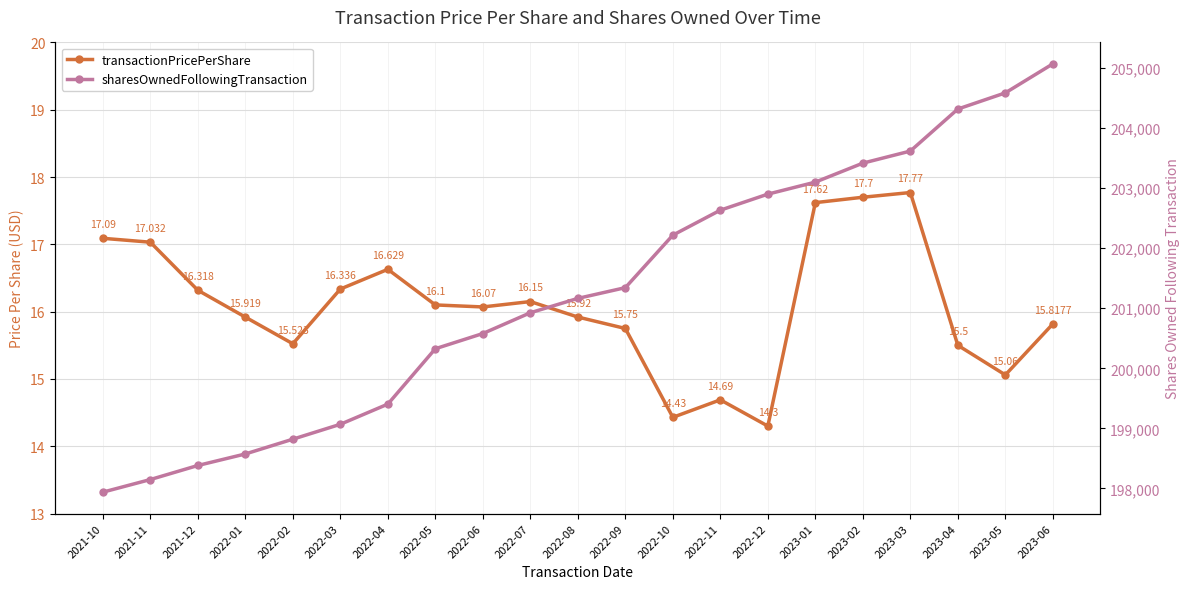

The value of transactionPricePerShare at 2021-11 is 17.0. True or false?

True